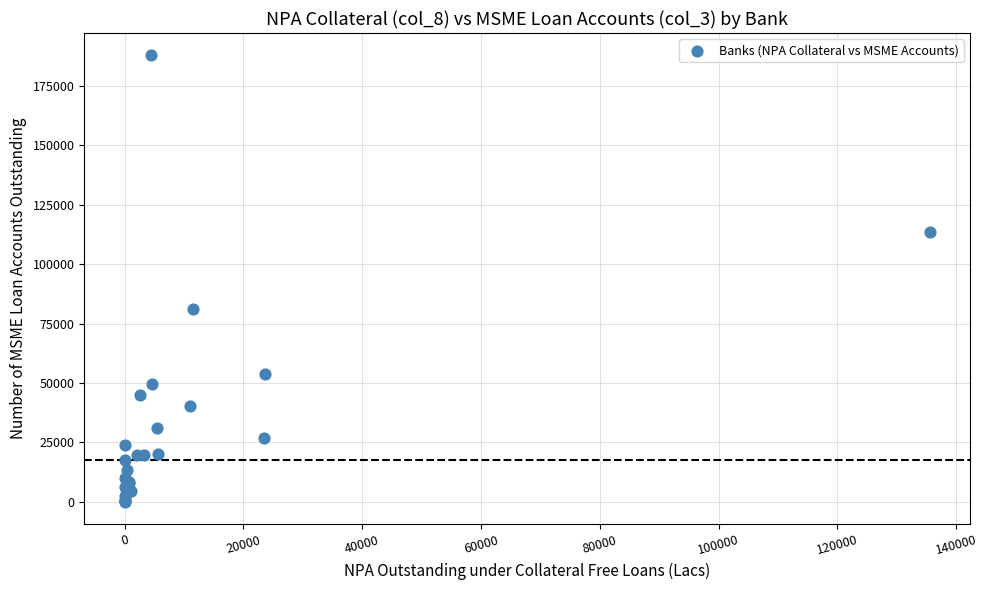

What Y value in the scatter plot is closest to 93942?

81180